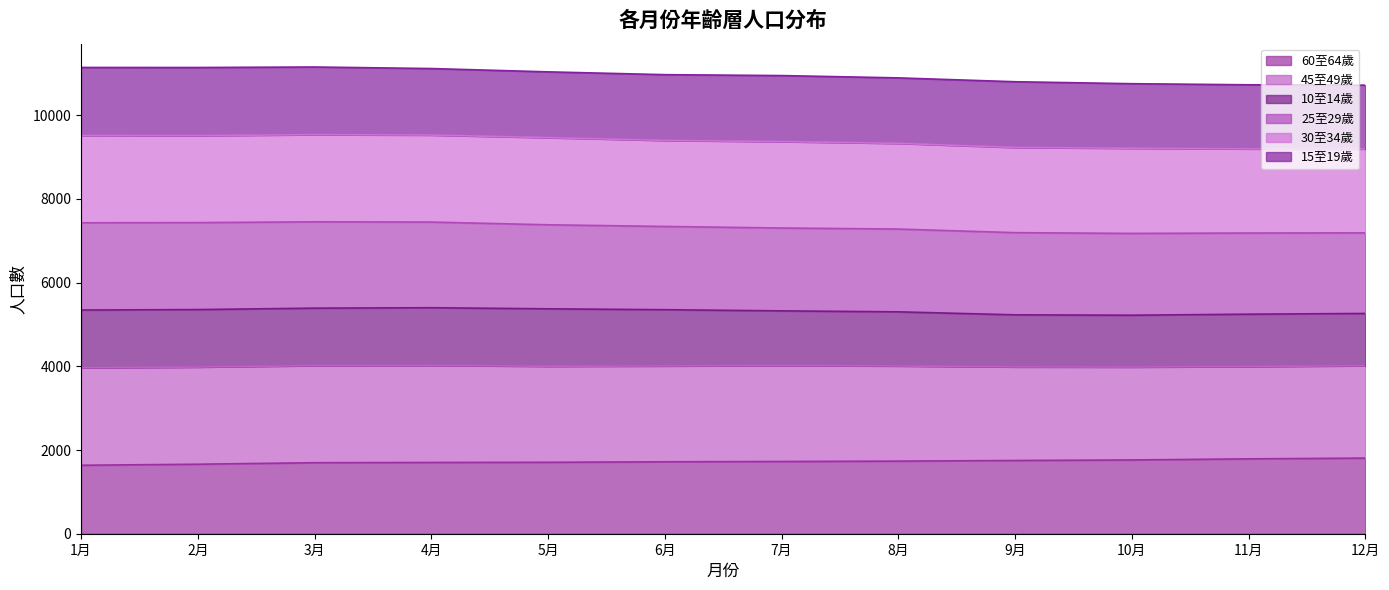

True or false: 10至14歲 and 45至49歲 cross at least once.

False